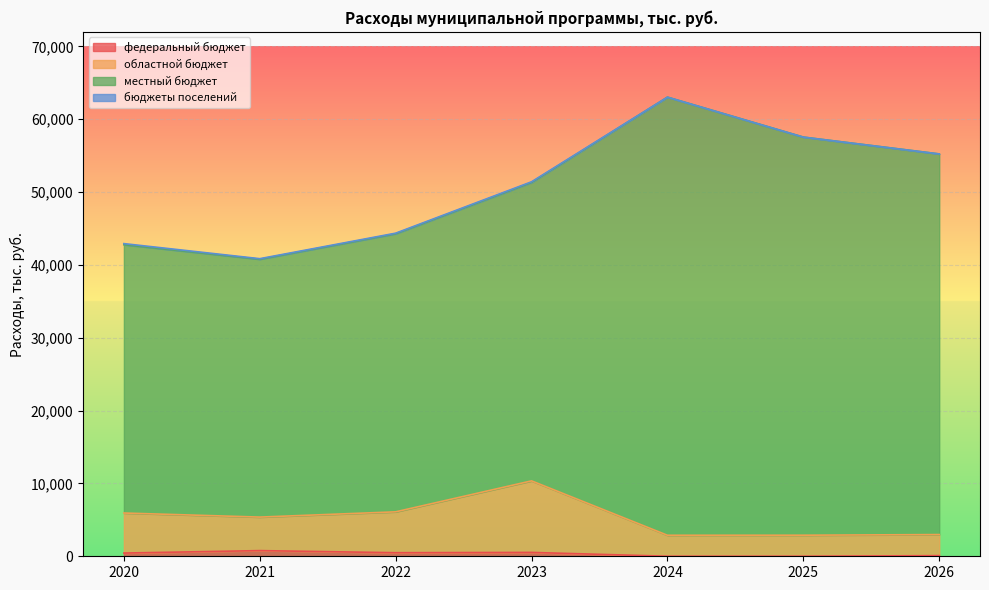

Where does the областной бюджет series first go above 5379?

2020